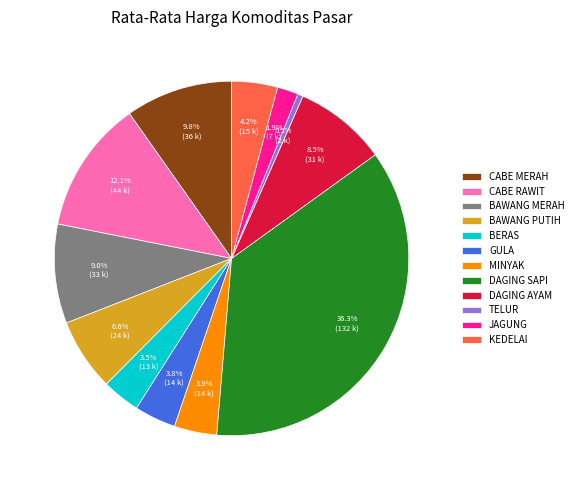

What portion of the pie excludes BERAS?

96.5%